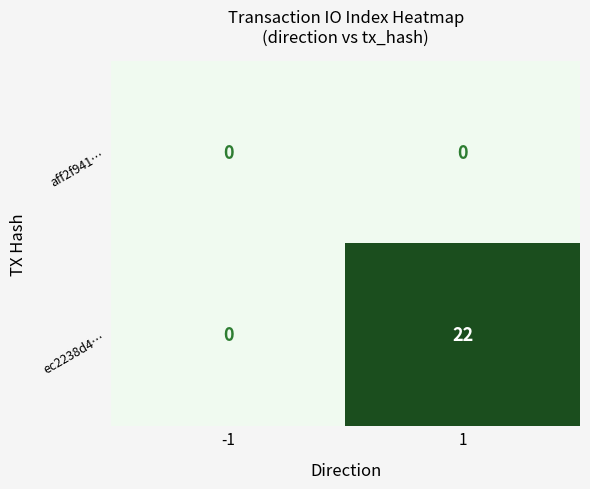

What is the total value across all series at 1?

22